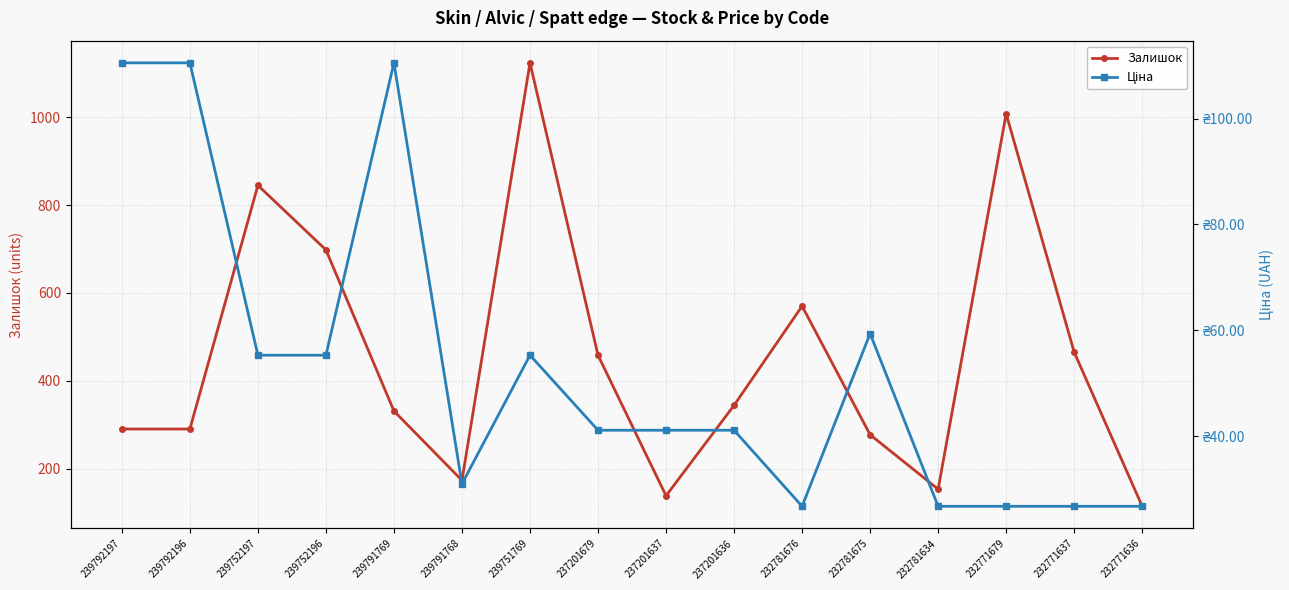

What is the approximate value of Залишок at 239752197?

845